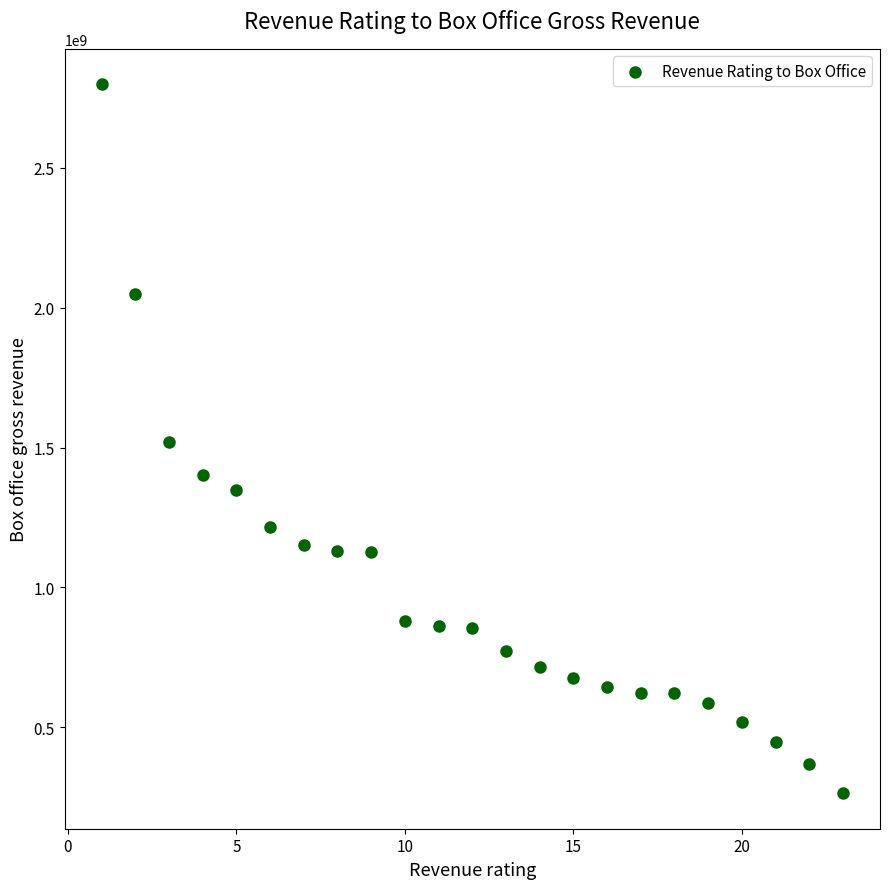

What is the range of Y values (max minus min)?

2533029568